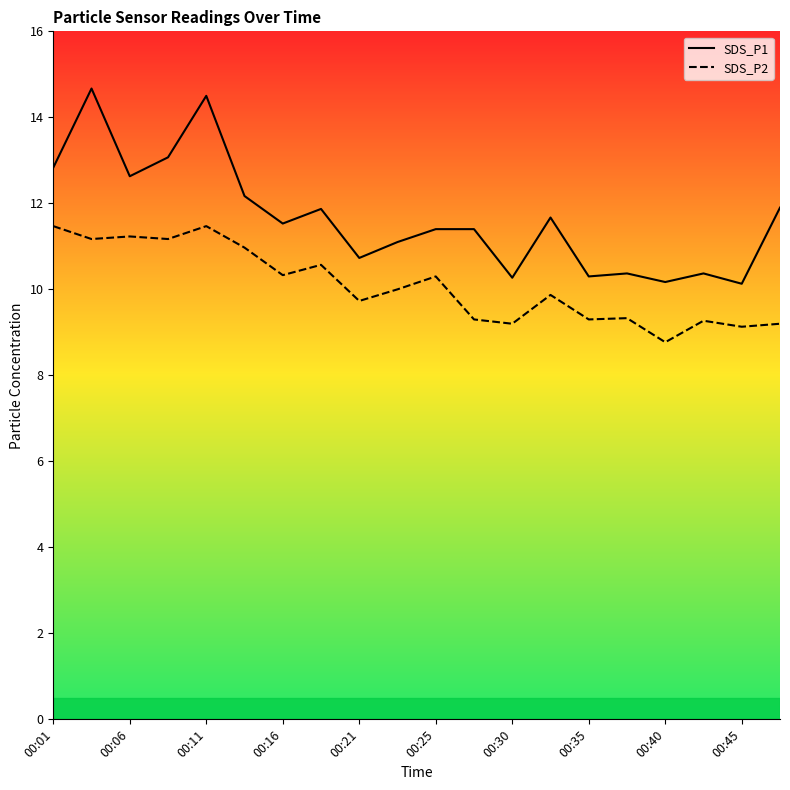

Which series has the largest total across all categories?

SDS_P1